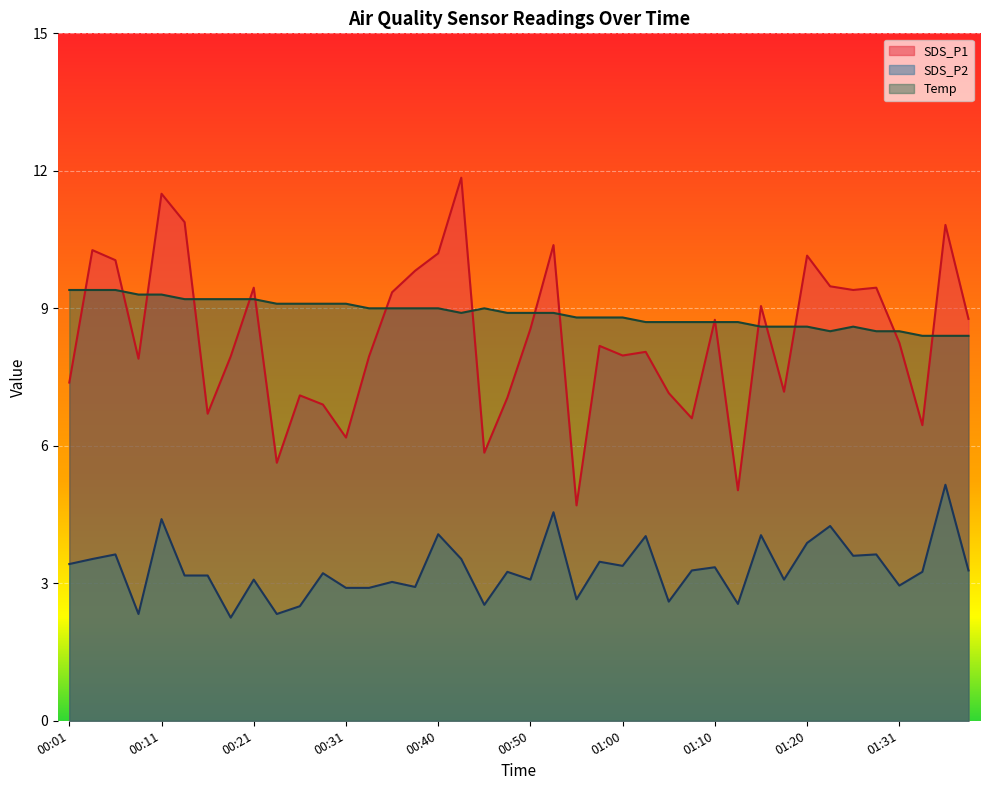

What is the sum of all SDS_P1 values?

334.3